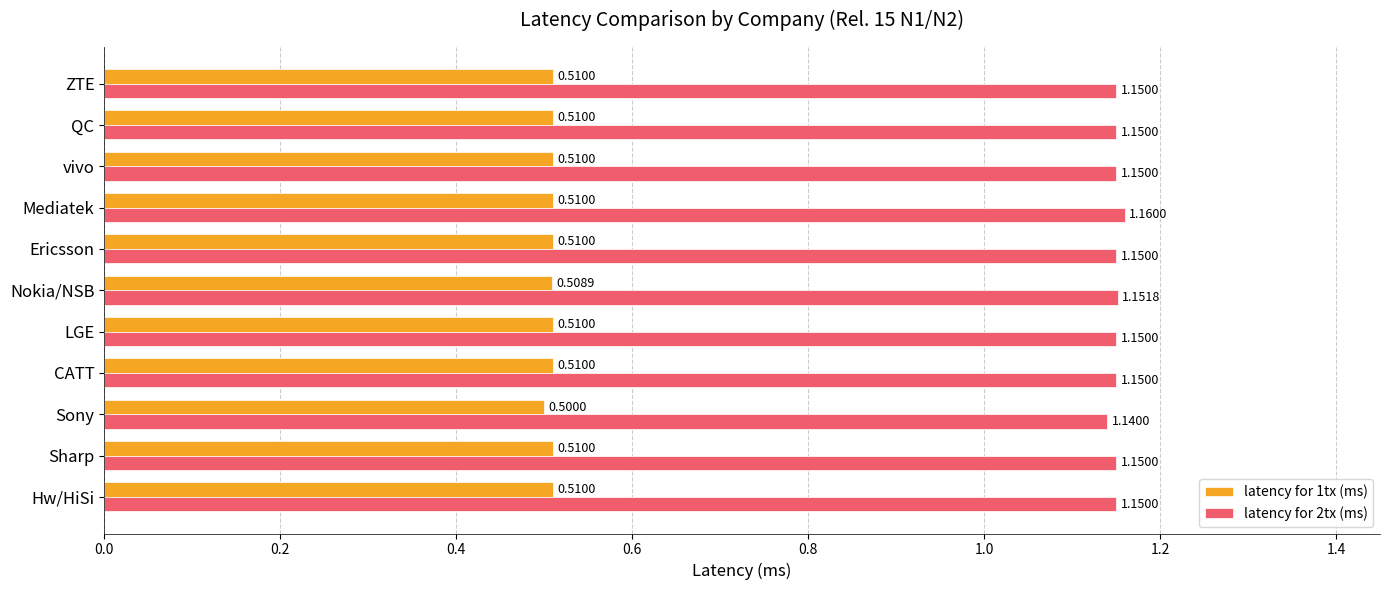

Which label corresponds to the smallest value in the chart?

Sony